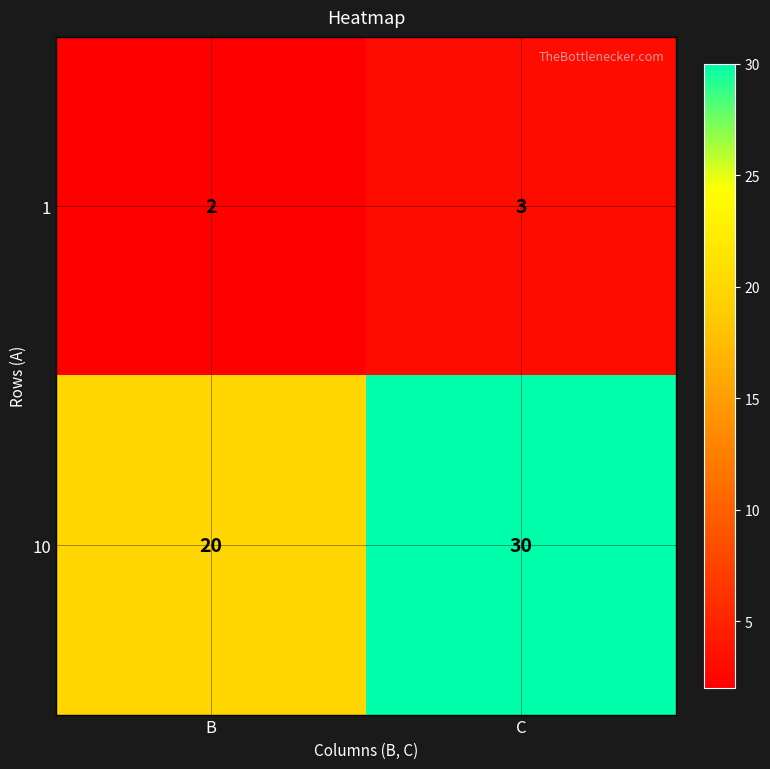

At B, list the series in order from largest to smallest.

10, 1